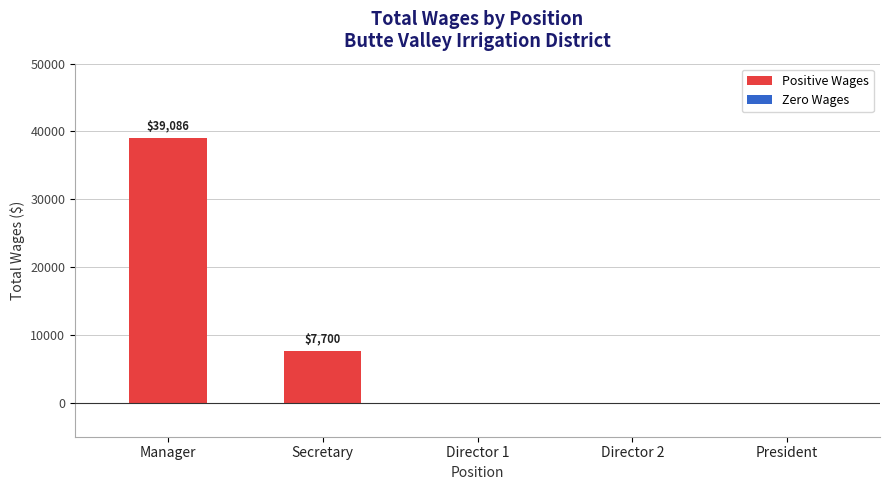

What is the ratio of the value at Manager to the value at Secretary?

5.1